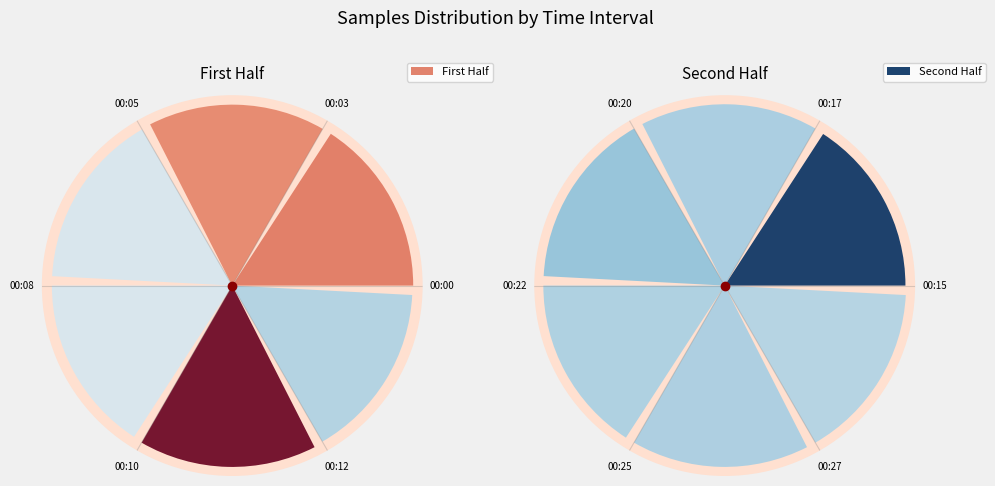

At 00:03, list the series in order from largest to smallest.

Second Half, First Half